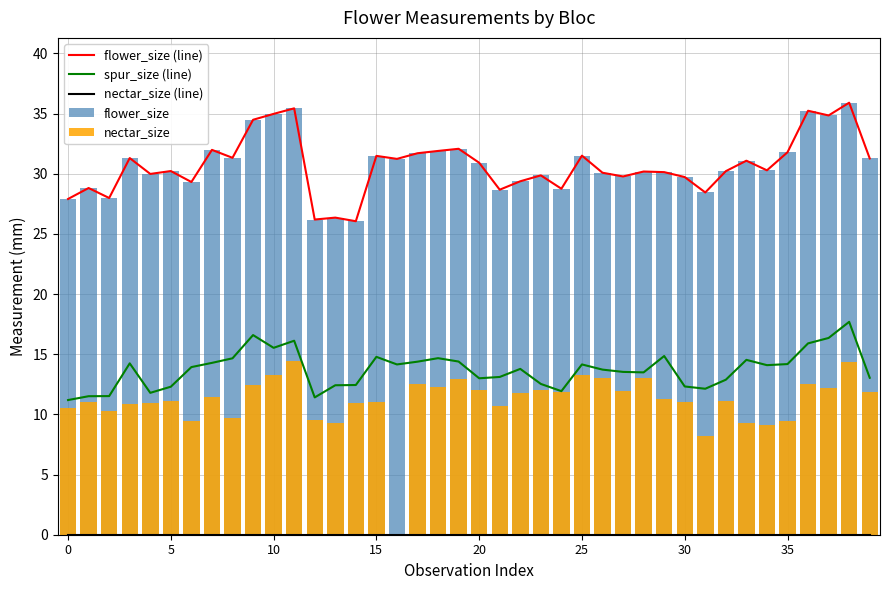

Rank the series by their maximum value, from highest to lowest.

flower_size (line), flower_size, spur_size (line), nectar_size, nectar_size (line)